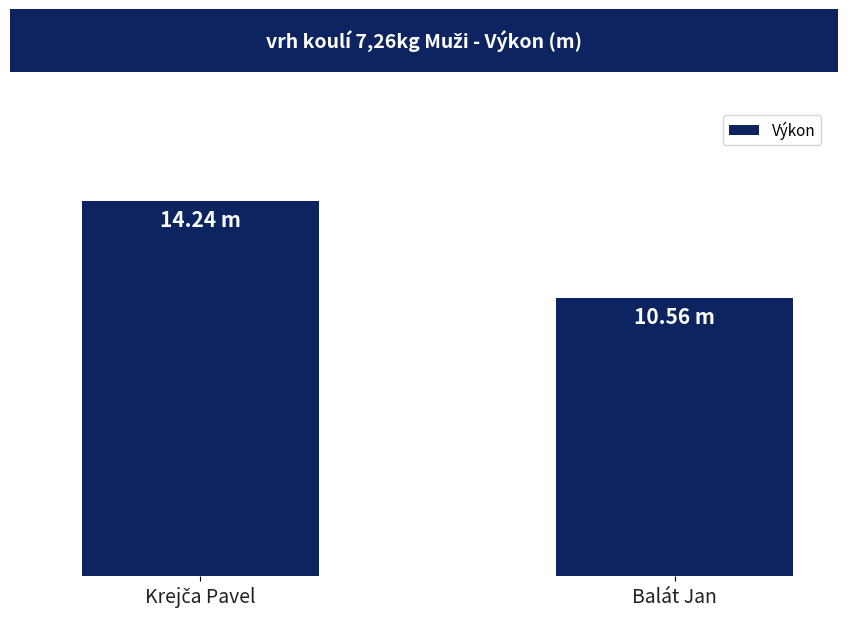

Are the bars horizontal?

No